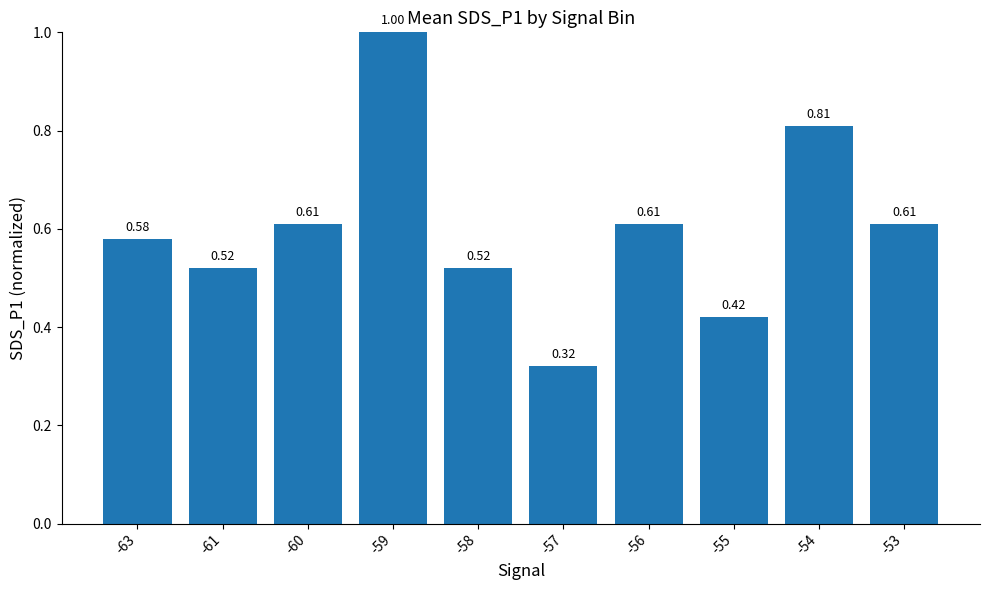

What is the change in value from -61 to -54?

+0.3